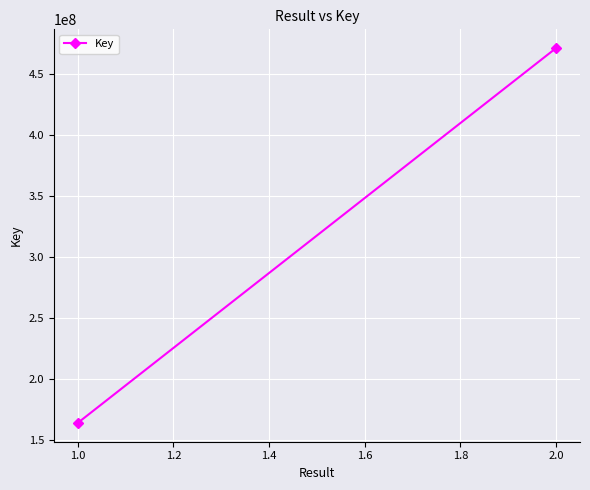

The chart shows a value of 661270451 at 2.0. True or false?

False